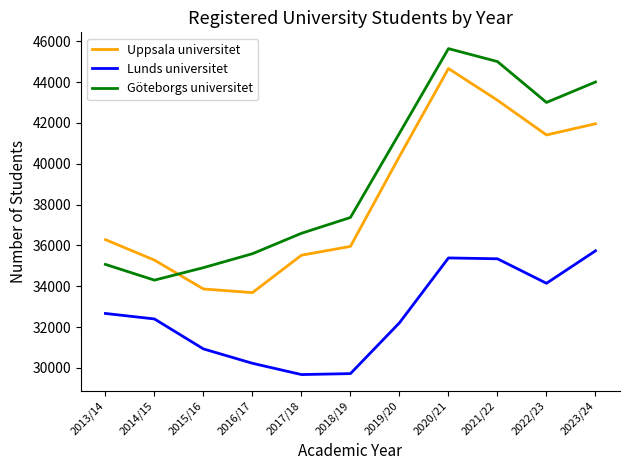

What is the spread (max minus min) of values at 2021/22?

9655